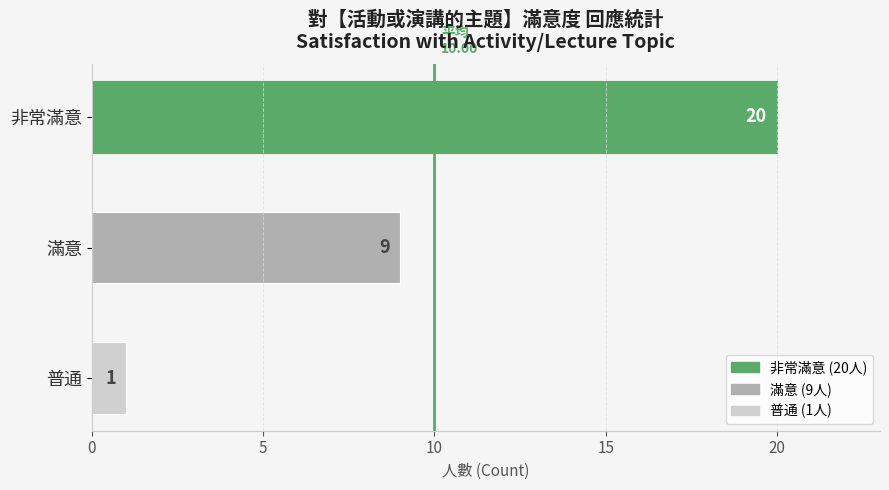

Which category has the lowest value across all series?

普通